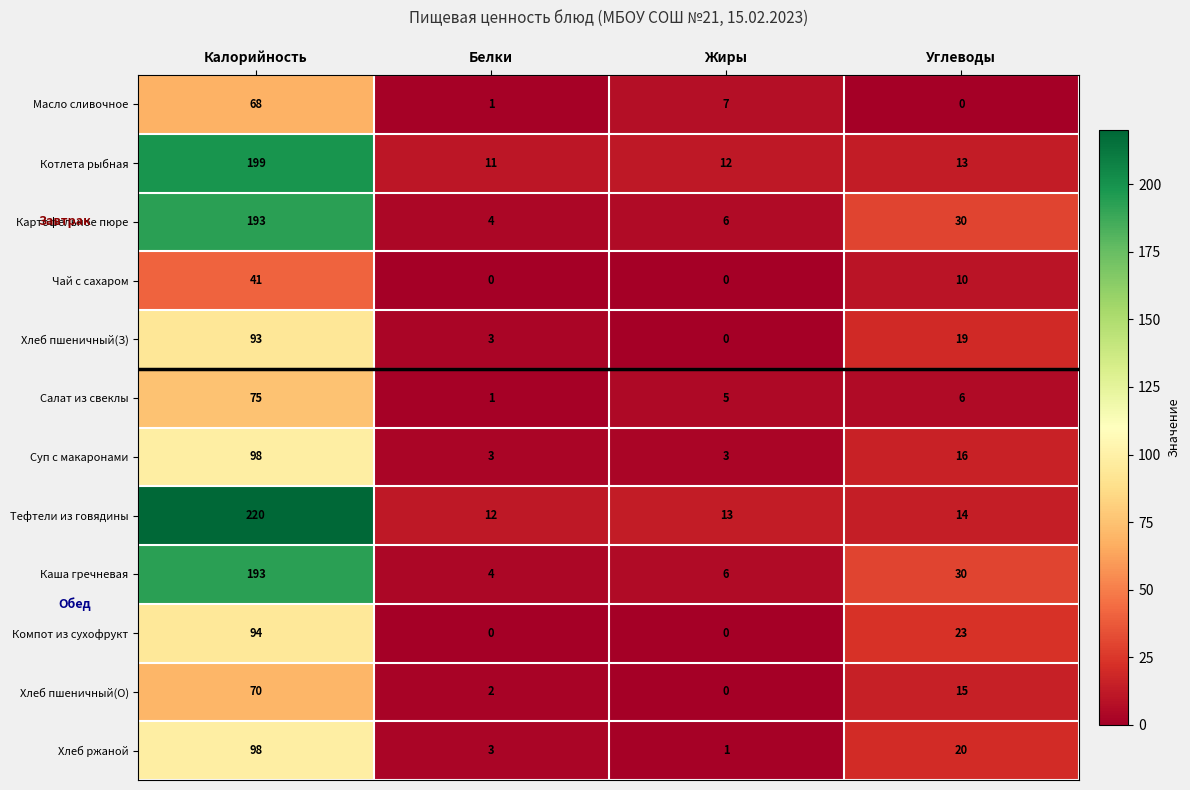

What is the average value of the Хлеб пшеничный(З) series?

29